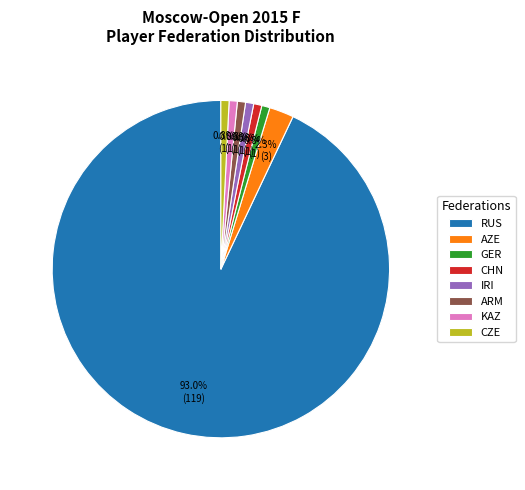

What is the ratio of the value at GER to the value at AZE?

0.3